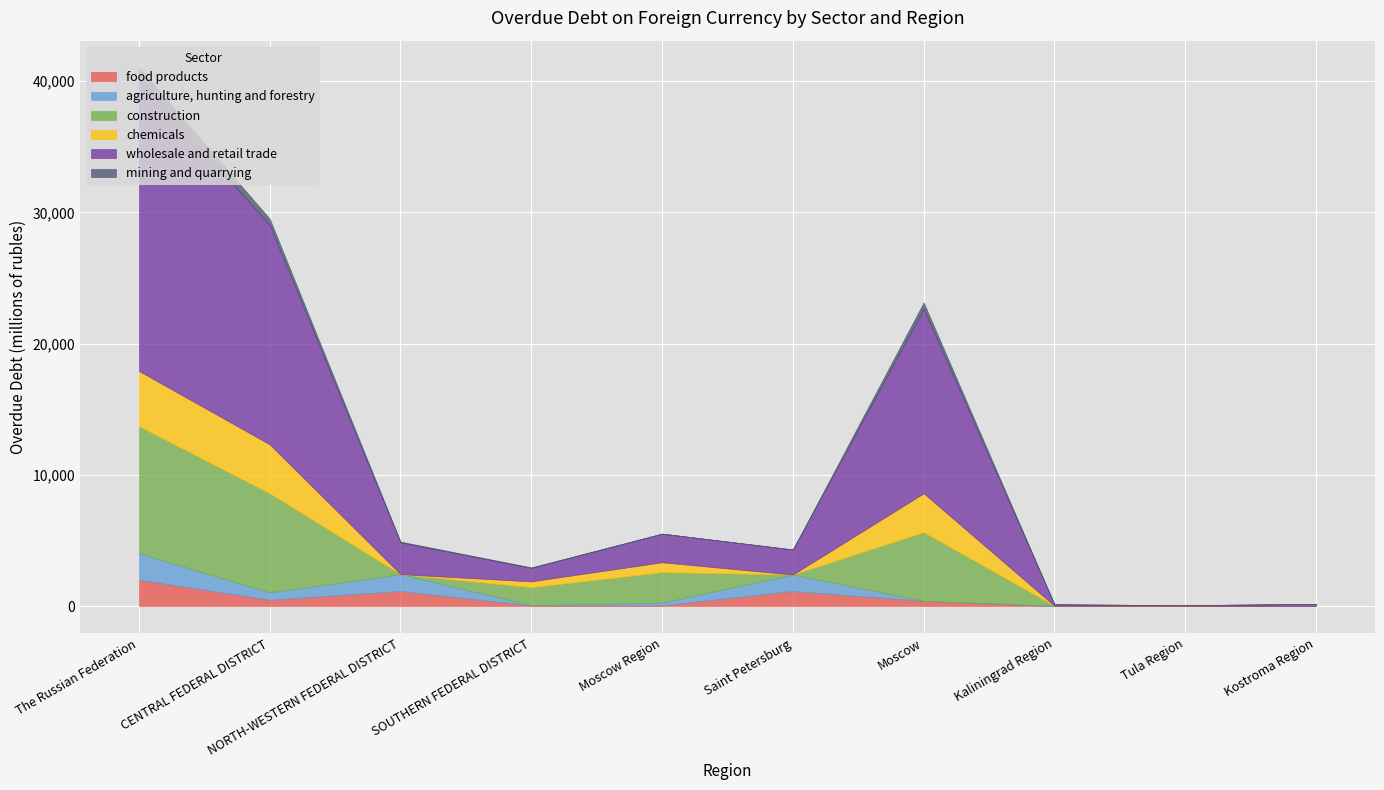

At which category does the chart reach its peak across all series?

The Russian Federation